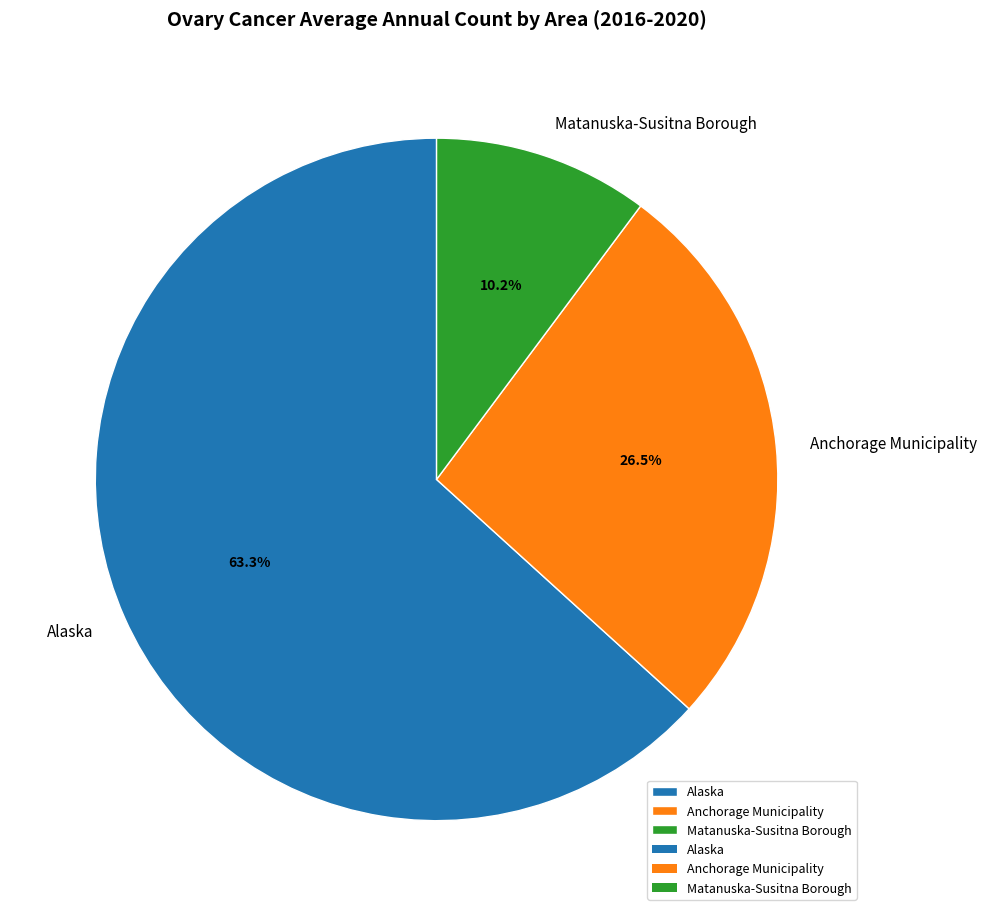

How many segments does this pie chart have?

3